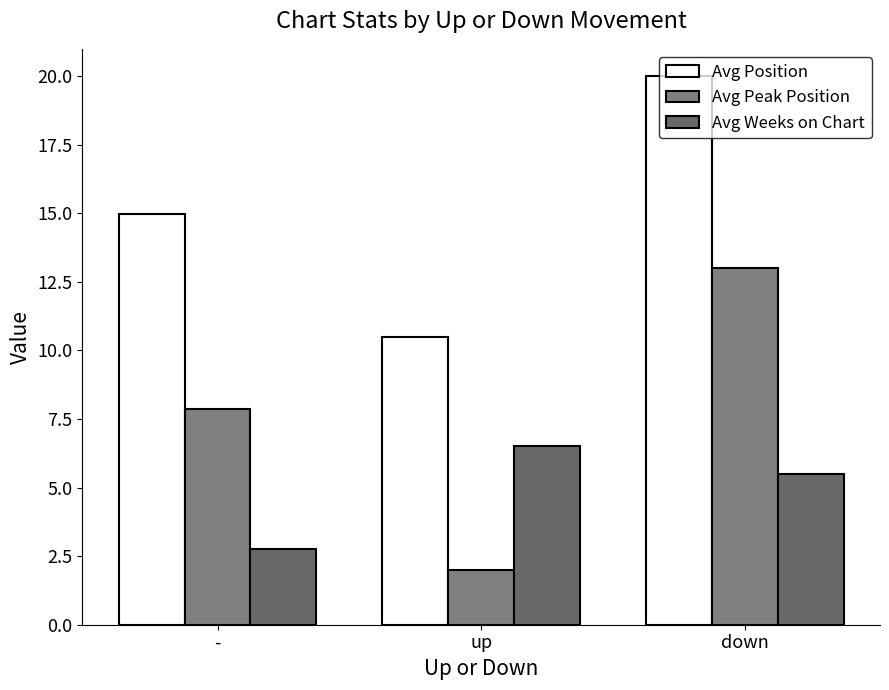

How many bars are there in total?

9